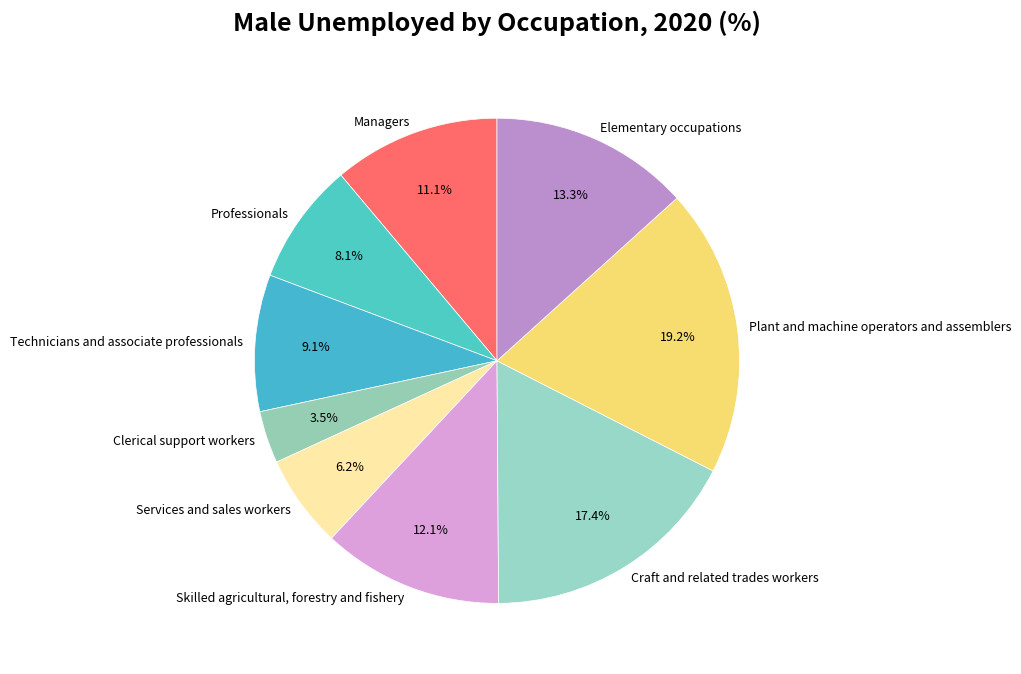

Do Plant and machine operators and assemblers and Craft and related trades workers together represent more than half of the pie?

No